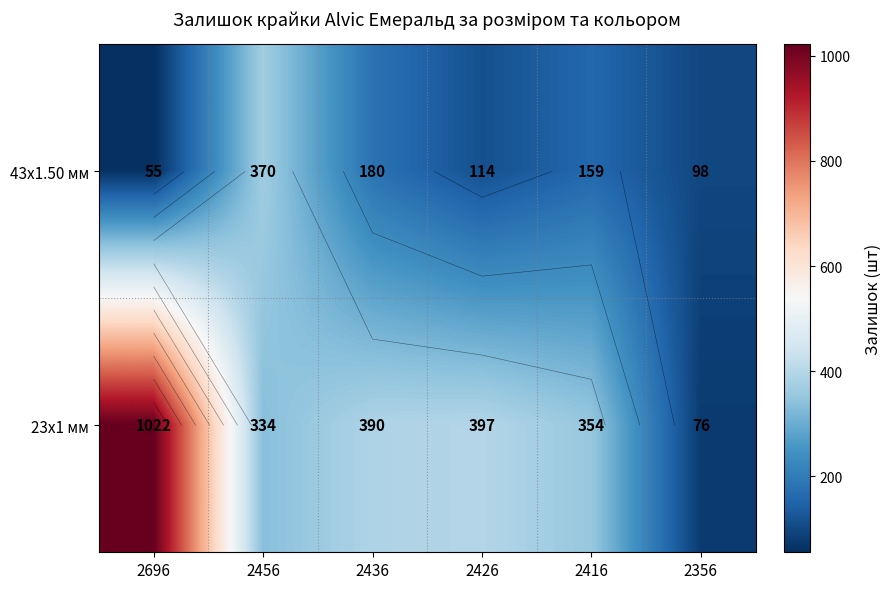

Rank the categories by 43x1.50 мм value from highest to lowest.

2456, 2436, 2416, 2426, 2356, 2696